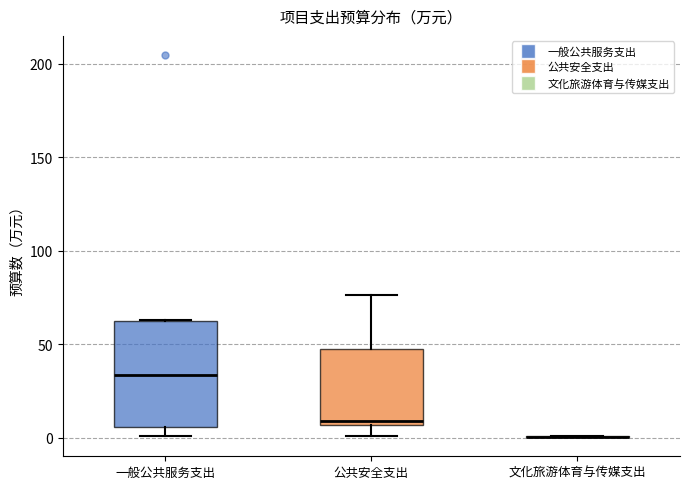

Comparing the boxes themselves (not the whiskers), which one is the tallest?

一般公共服务支出